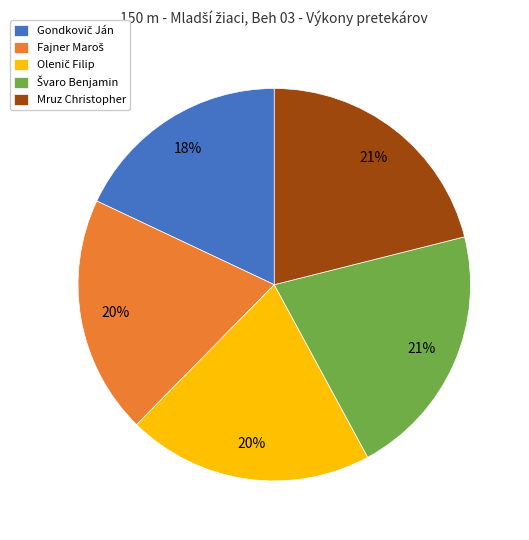

True or false: Mruz Christopher accounts for 28% of the total.

False